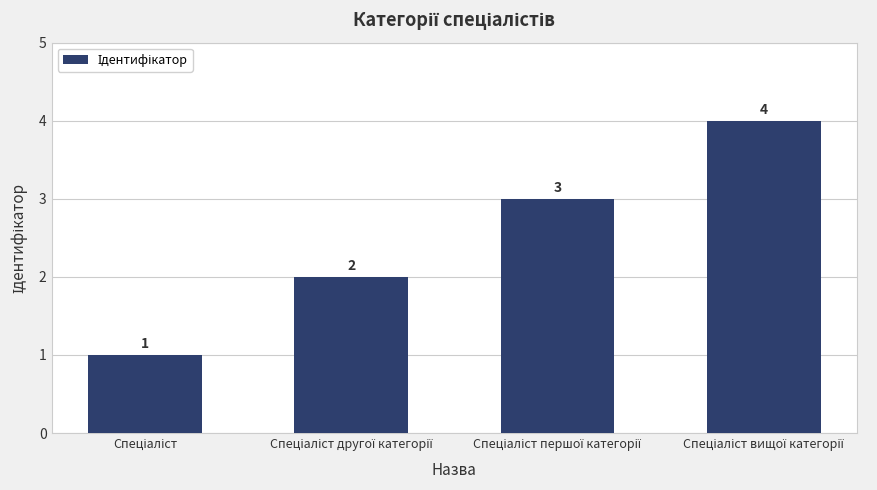

What is the maximum value shown in the chart?

4